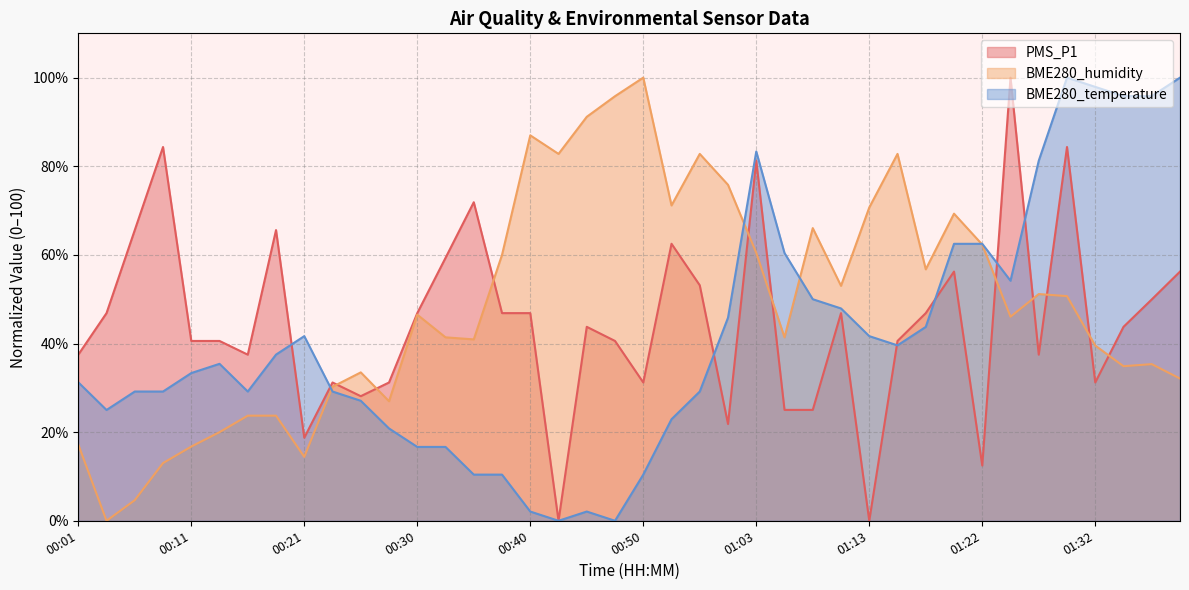

What is the difference between the maximum and second lowest values in the BME280_temperature series?

100.0